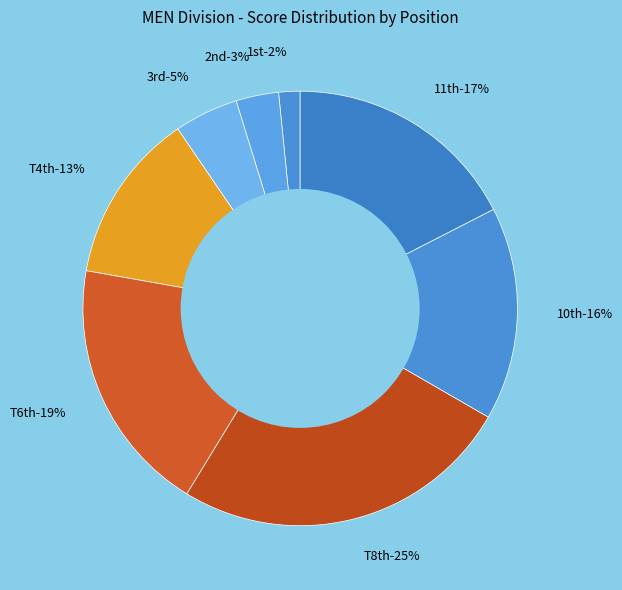

True or false: Will Crawford (3) accounts for 5% of the total.

True